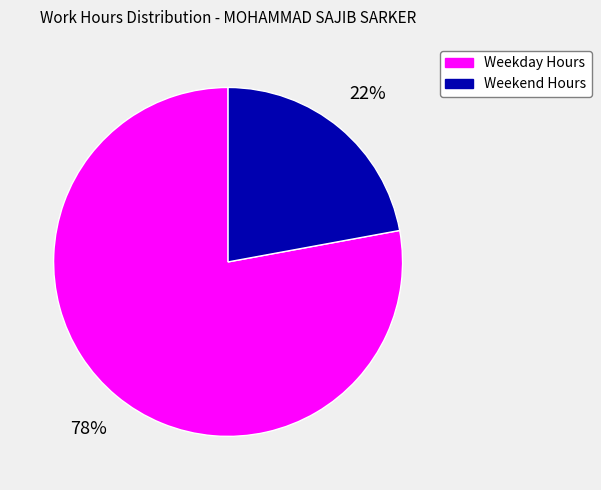

How many slices are in this pie chart?

2